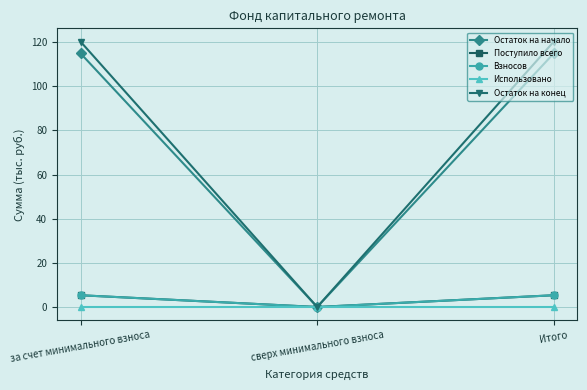

What is the sum of all Остаток на начало values?

229.9